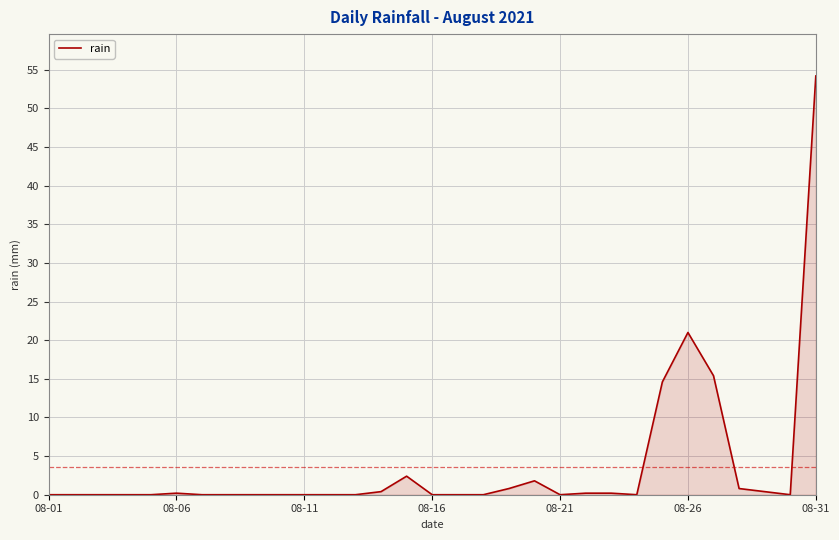

What is the greatest value displayed?

54.2